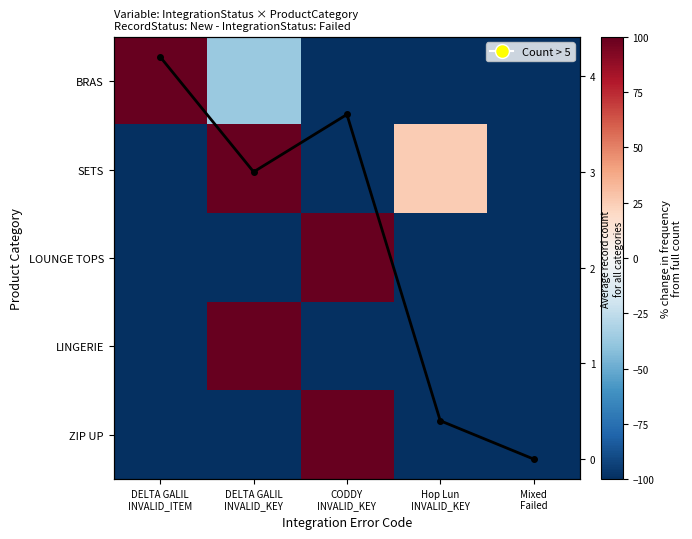

At how many categories does at least one series exceed 246?

3